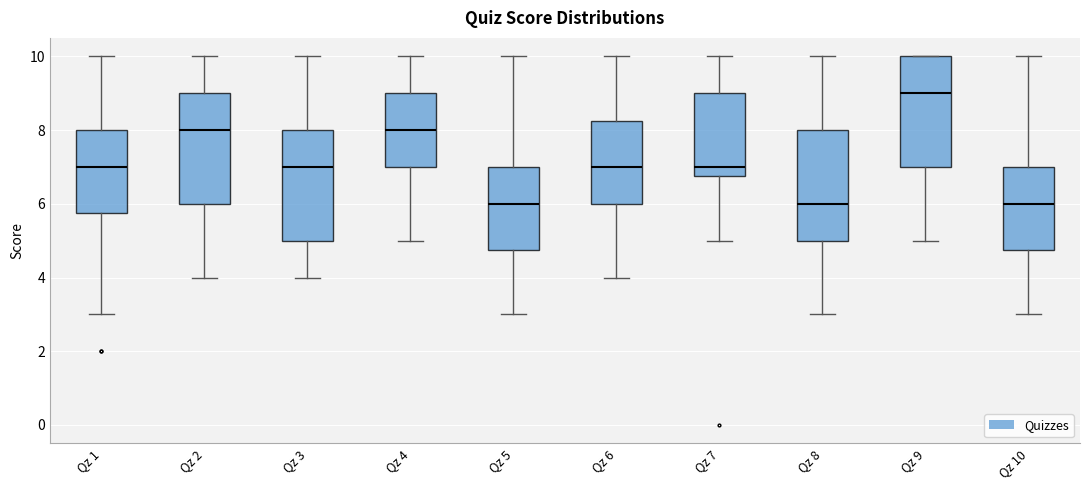

Where is the lower edge of the box for Qz 10 on the y-axis? The values are not printed on the chart, so give them approximately, as read against the axis.

4.8